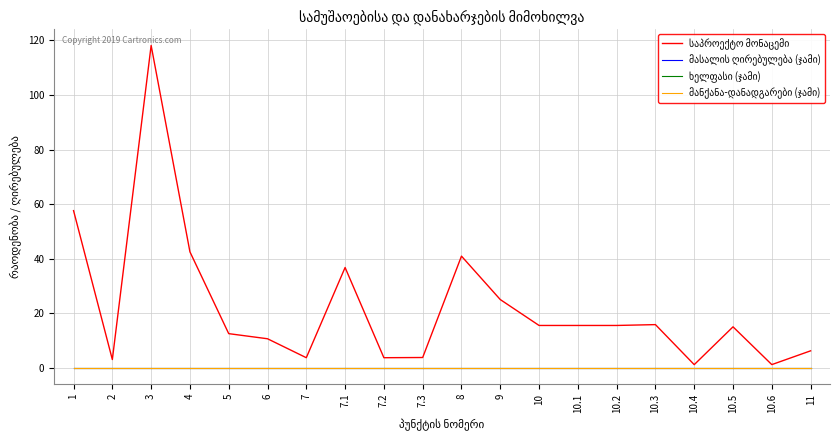

Rank the series by their maximum value, from lowest to highest.

მასალის ღირებულება (ჯამი), ხელფასი (ჯამი), მანქანა-დანადგარები (ჯამი), საპროექტო მონაცემი